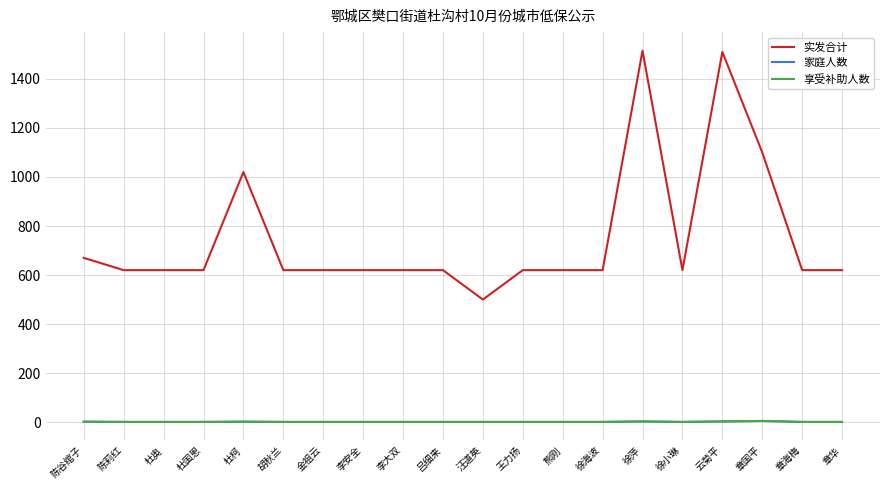

Does the chart display data point markers on the line(s)?

No